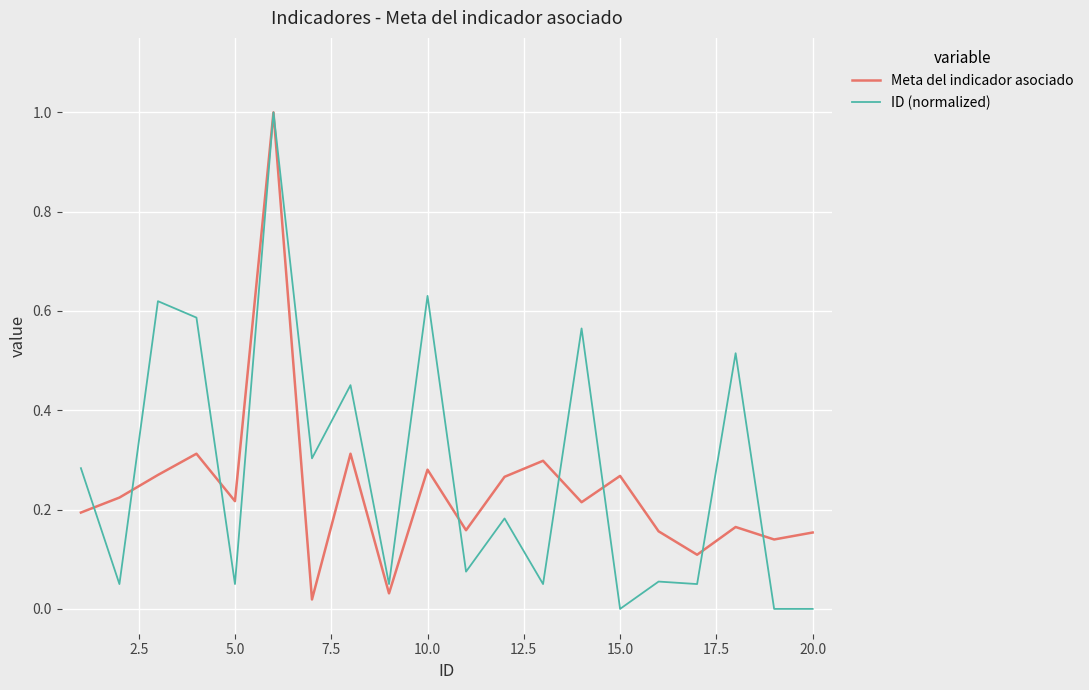

What is the maximum value shown in the chart?

1.0